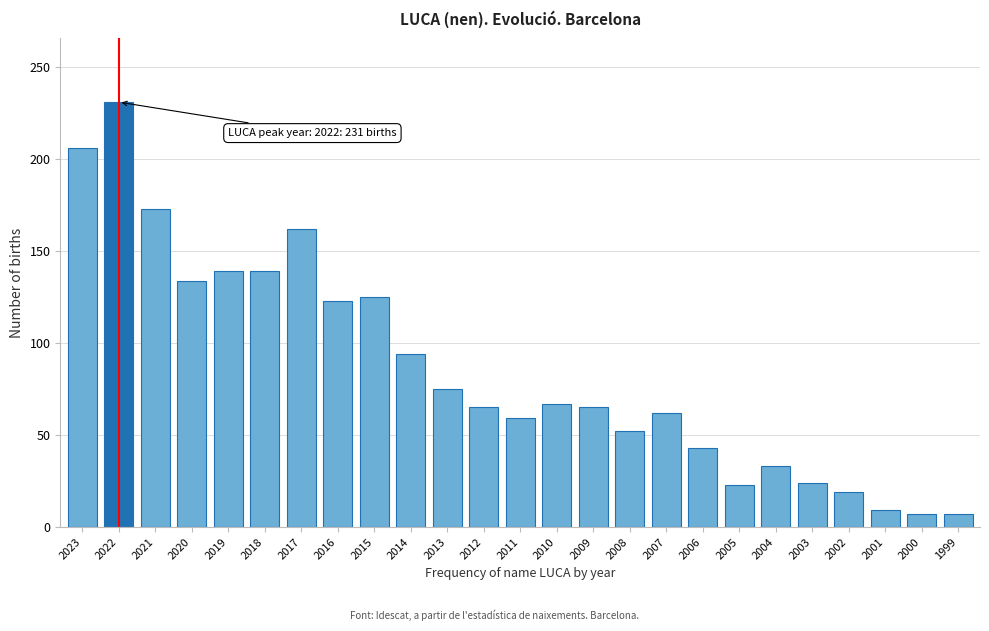

Is it true that the value at 2017 is 162?

True